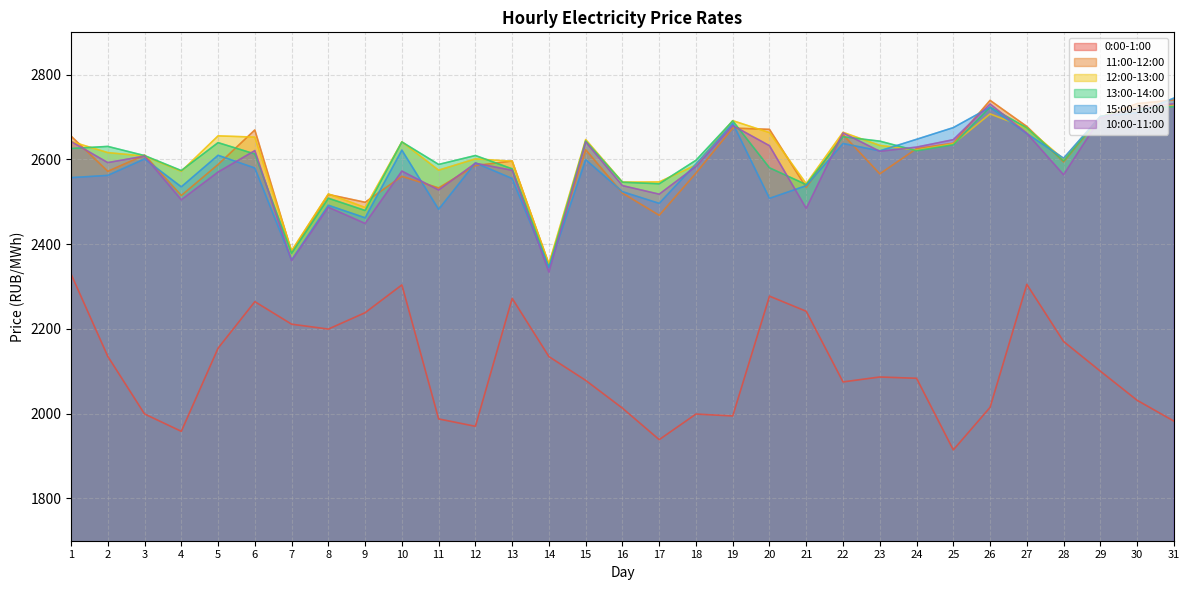

List the series in order of their peak value, highest first.

15:00-16:00, 11:00-12:00, 10:00-11:00, 12:00-13:00, 13:00-14:00, 0:00-1:00